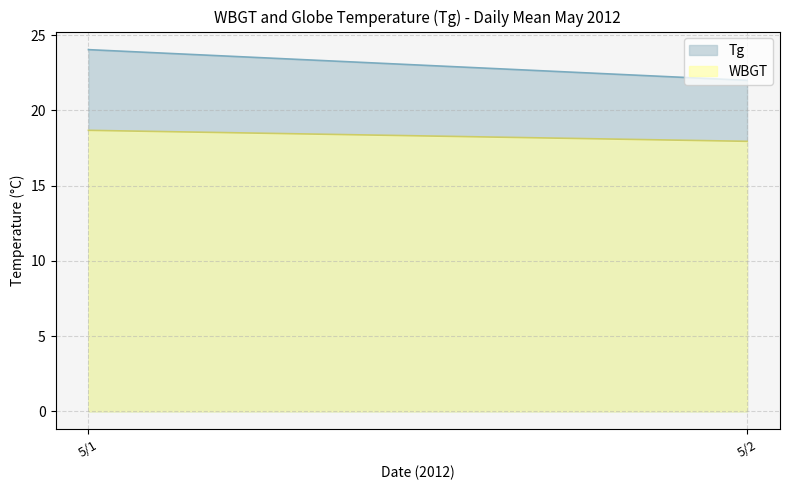

Which series has the widest spread of values?

Tg